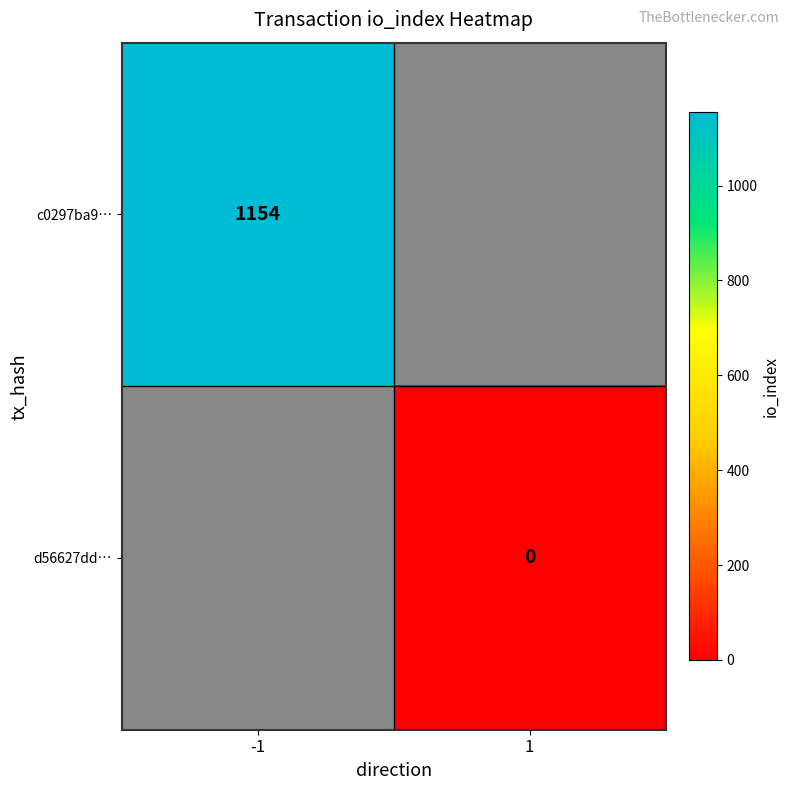

The value of c0297ba9… at -1 is 1154. True or false?

True